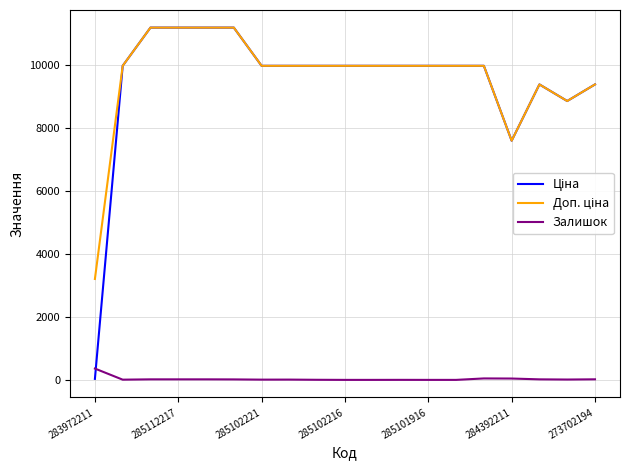

What is the maximum value shown in the chart?

11188.2